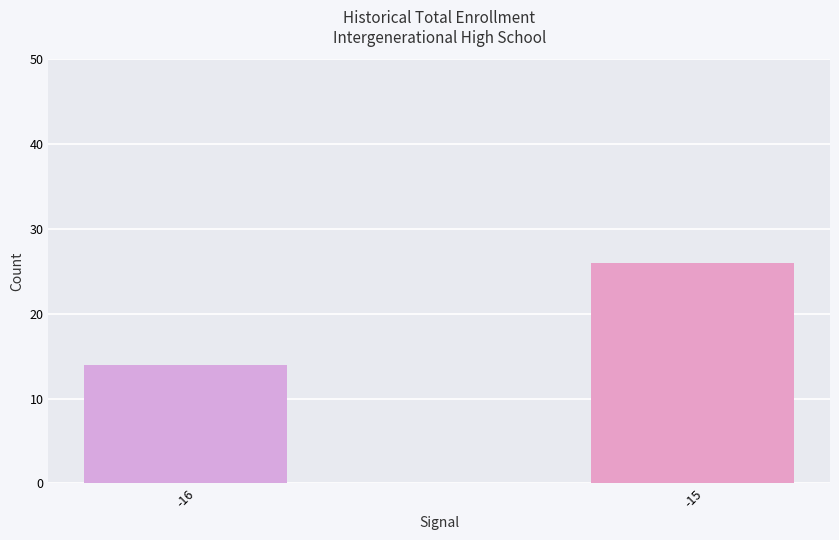

Are the bars grouped side by side (vs. stacked)?

No